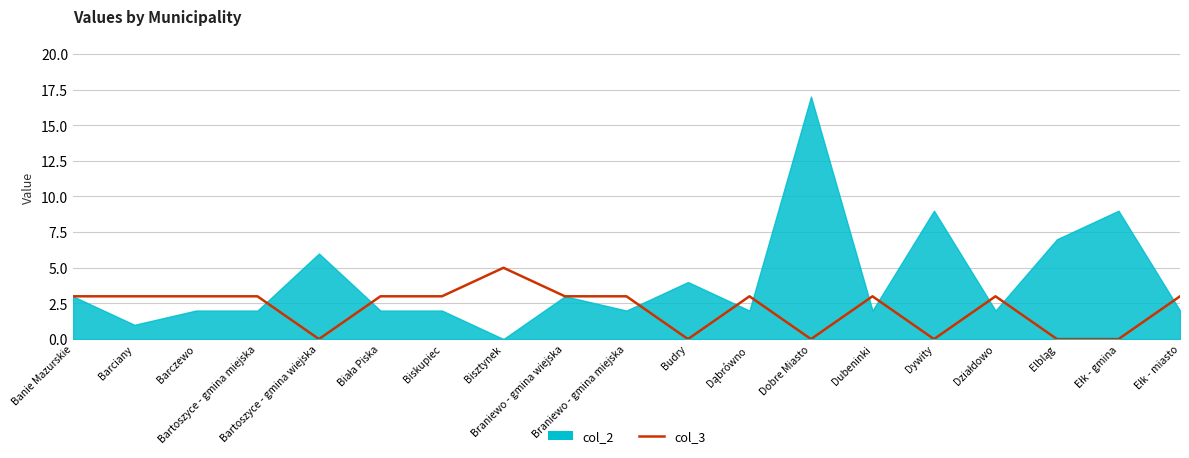

What is the difference between the values at Bisztynek and Dubeninki?

2